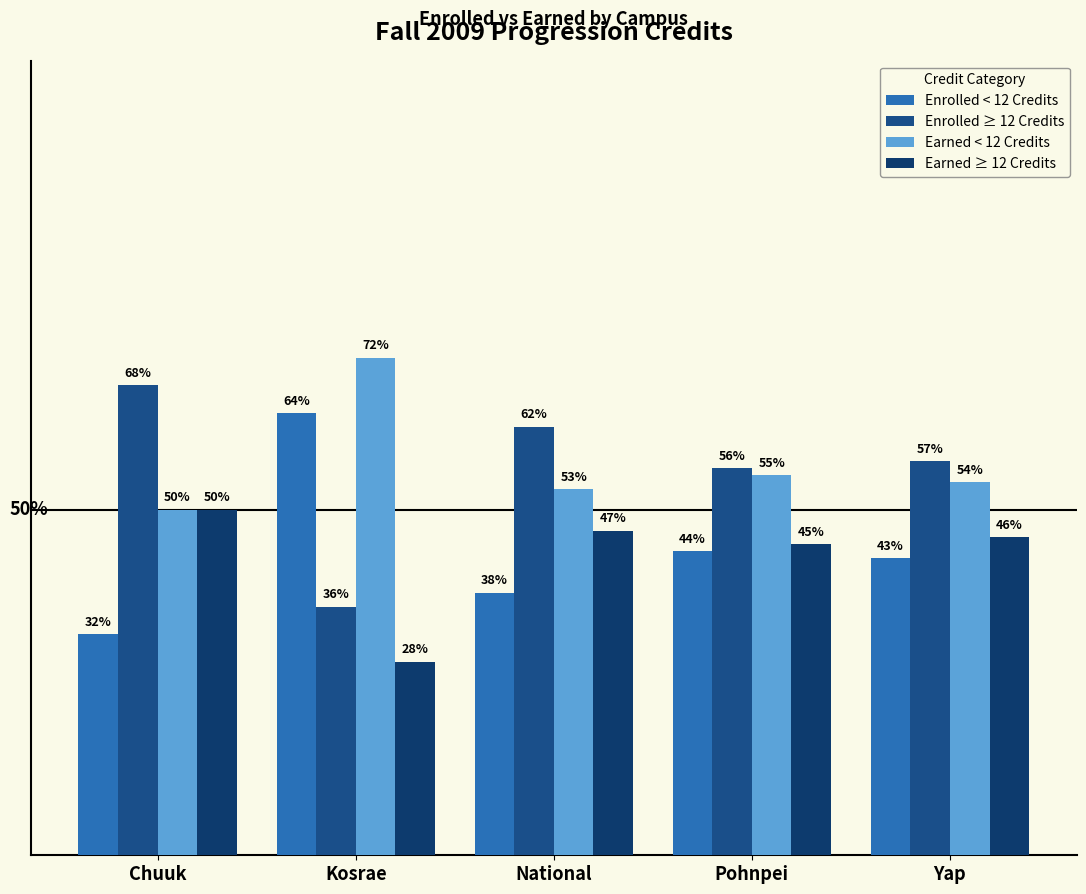

At which label does Enrolled < 12 Credits first exceed 43?

Kosrae